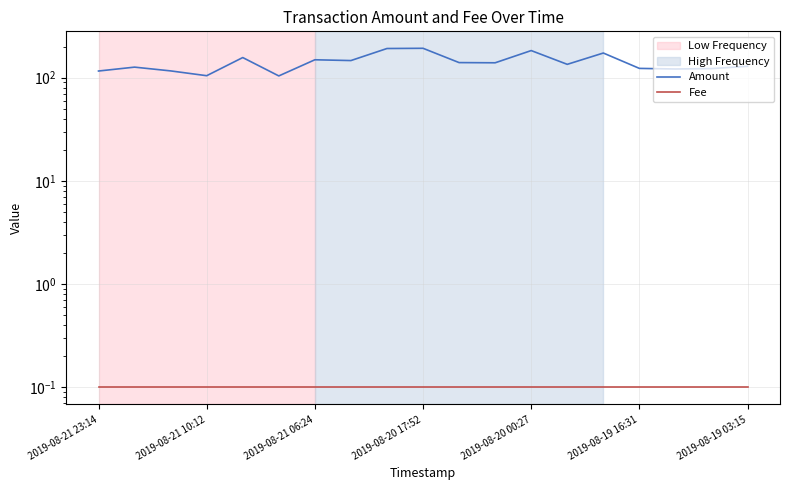

Rank the series at 17 from highest to lowest value.

Amount, Fee